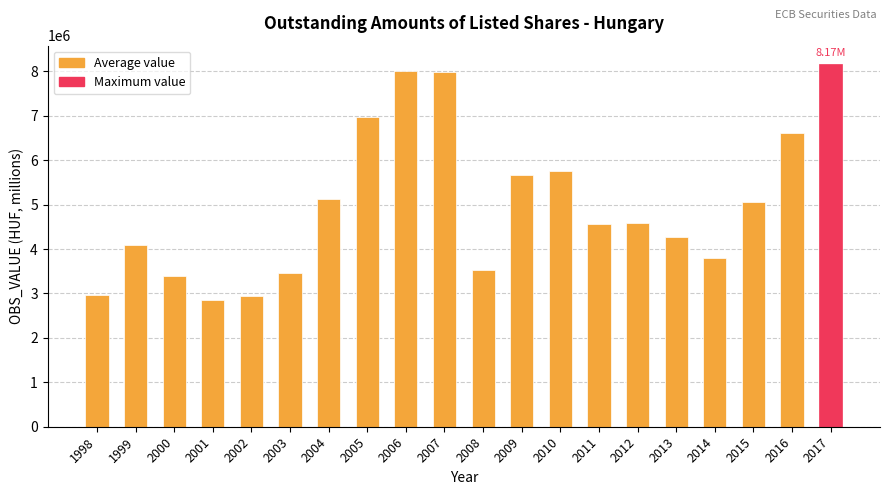

What is the change in value from 1999 to 2004?

+1038650.7